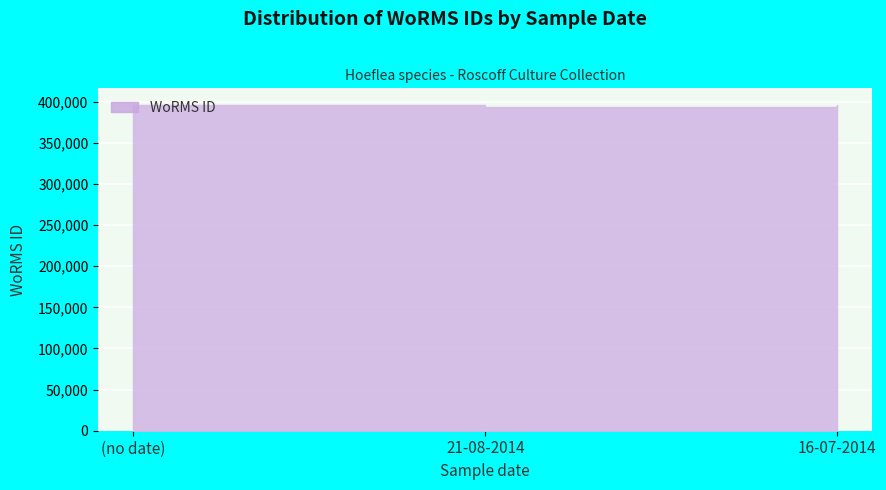

What is the value of the 3rd point from the left?

396518